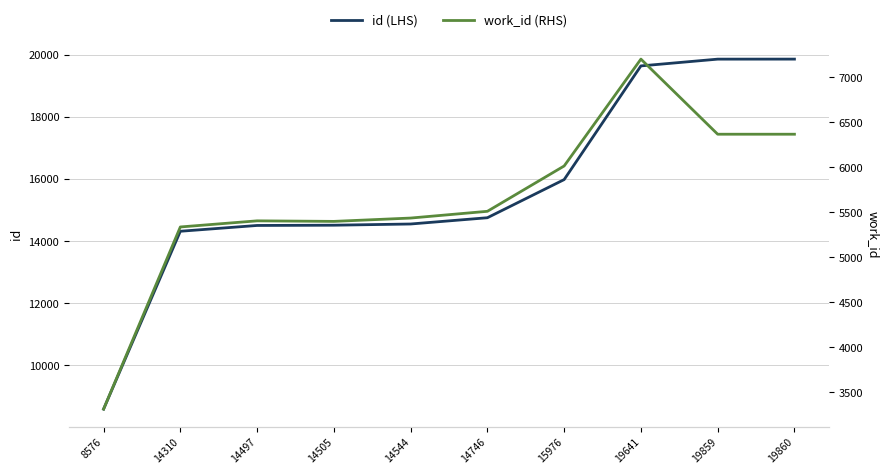

At how many categories does at least one series exceed 14114?

9